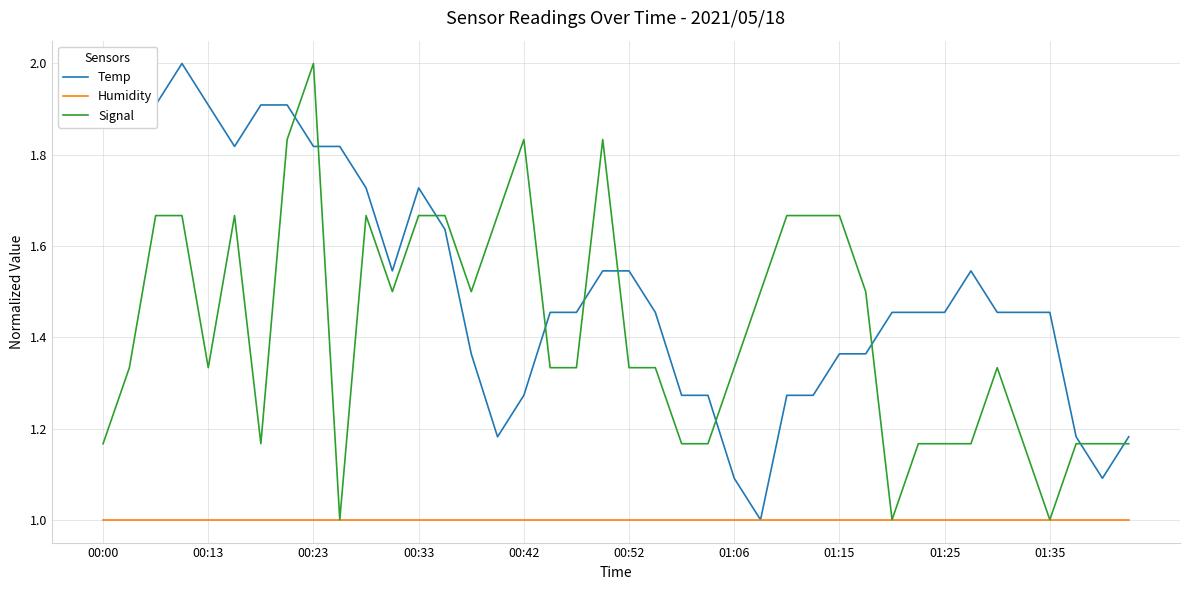

True or false: Signal and Temp cross at least once.

True